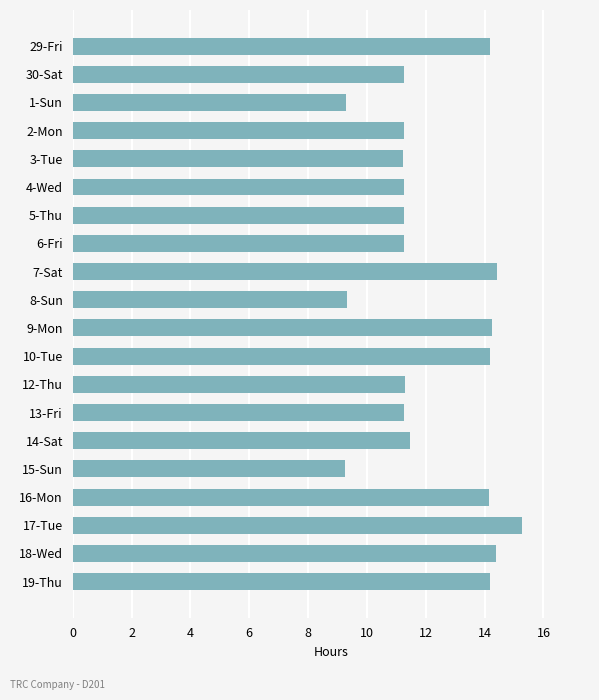

Which category has the highest value across all series?

17-Tue